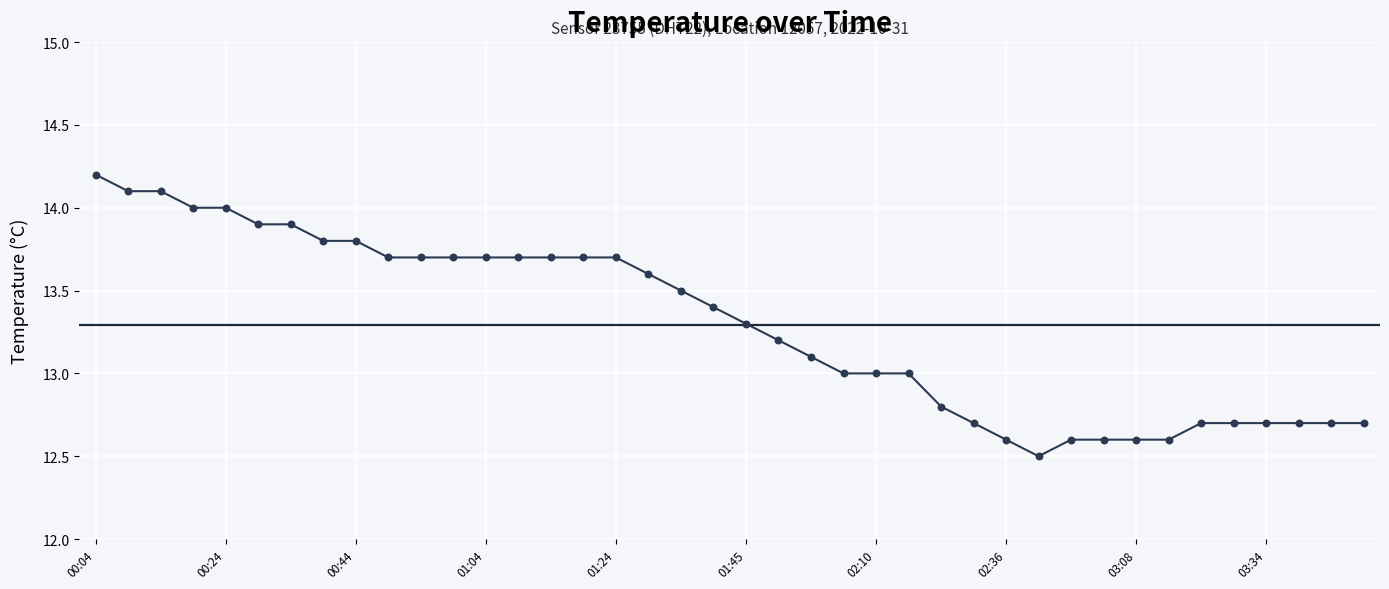

What is the greatest value displayed?

14.2